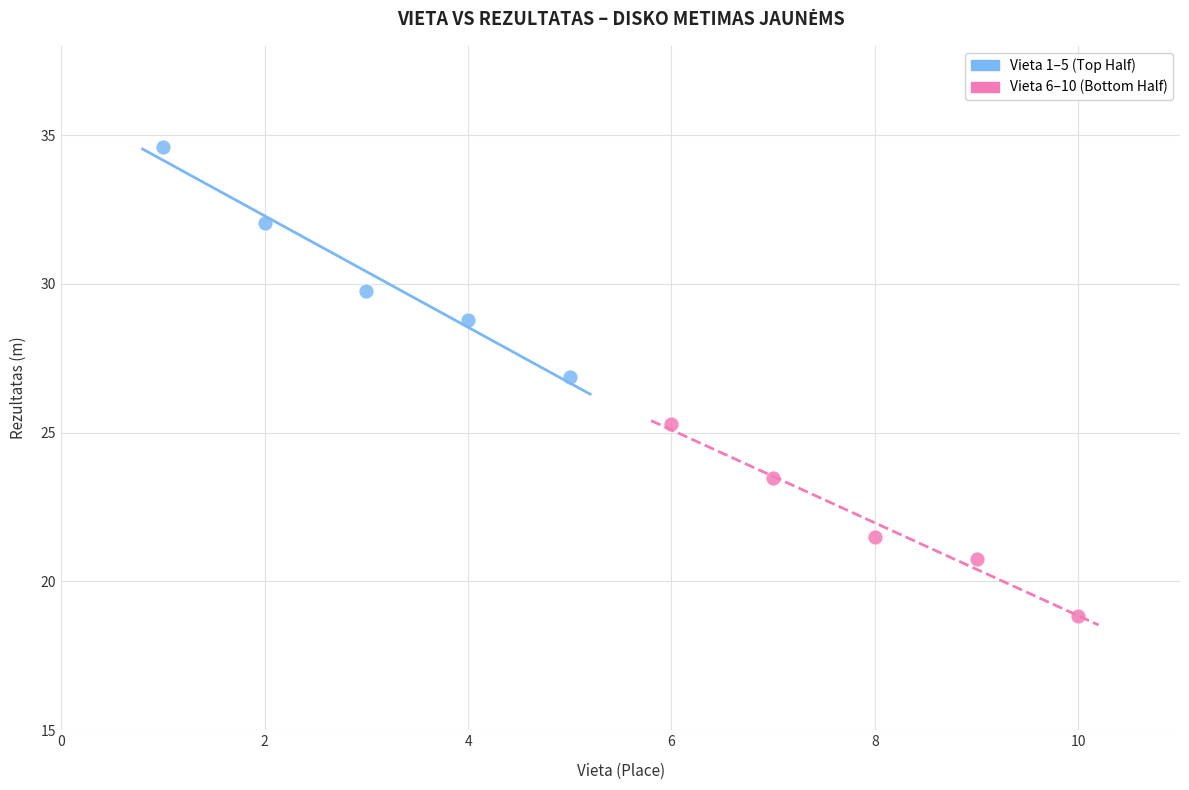

Which series has the widest spread of Y values?

Vieta 1–5 (Top Half)